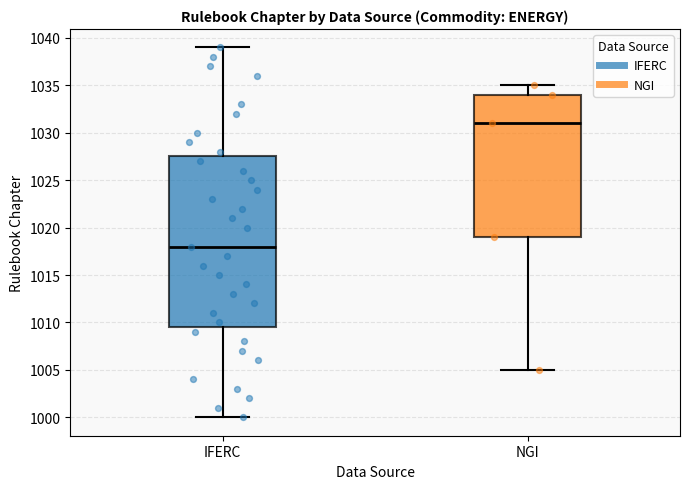

Reading left to right, read every box against the y-axis: the position of its median line, the range the box covers, and the ends of its whiskers. The values are not printed on the chart, so give them approximately, as read against the axis.

IFERC: median 1018.0, box 1009.5 to 1027.5, whiskers 1000.0 to 1039.0
NGI: median 1031.0, box 1019.0 to 1034.0, whiskers 1005.0 to 1035.0